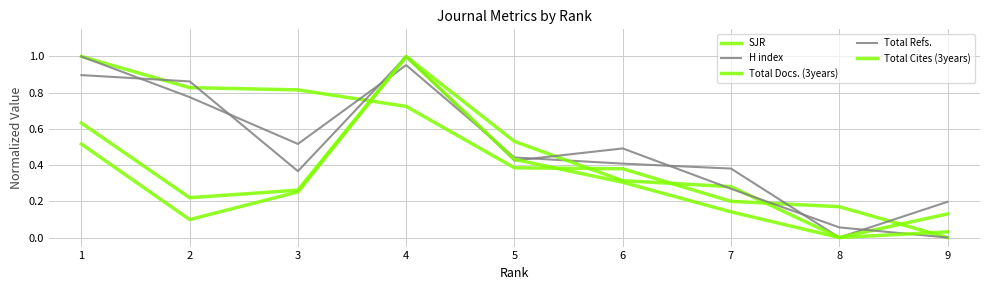

The value of Total Refs. at 9 is 0.0. True or false?

True